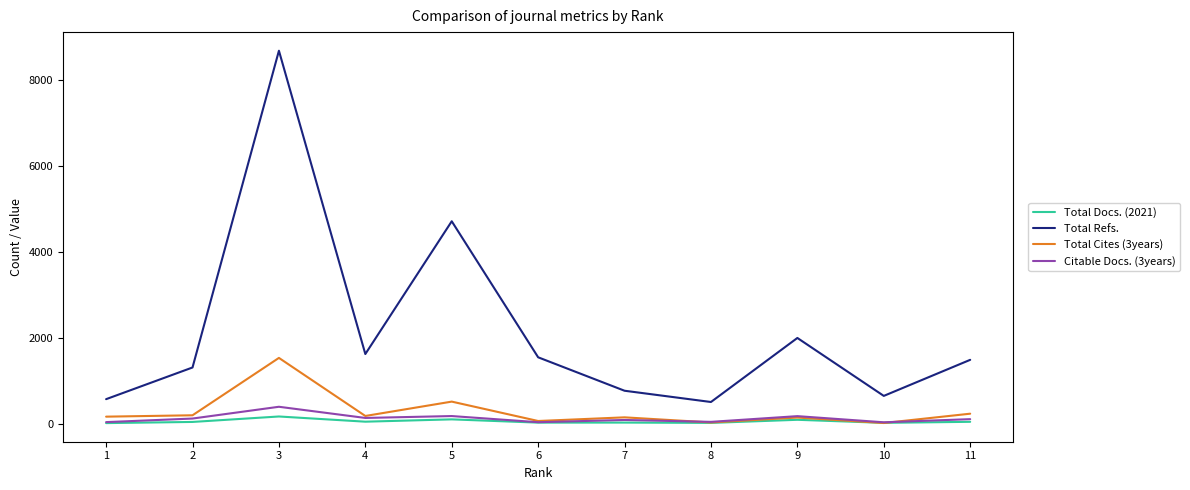

What is the total value across all series at 9?

2417